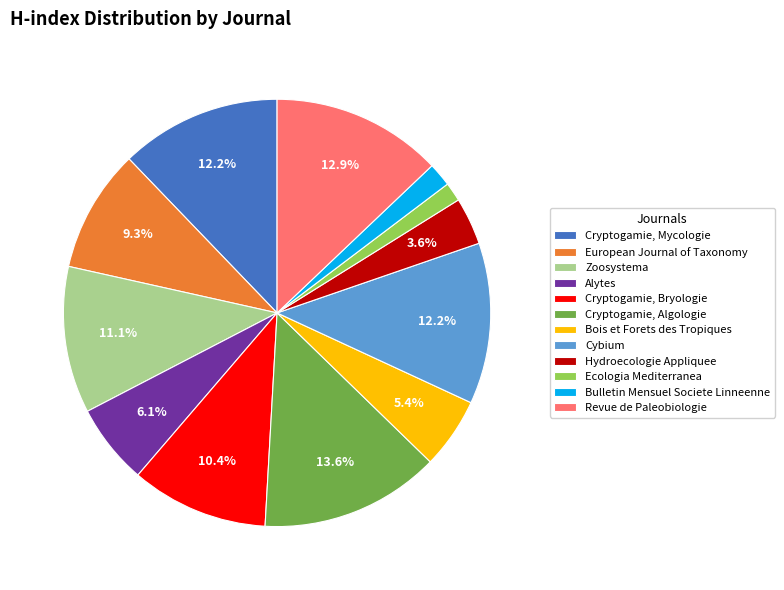

How many segments does this pie chart have?

12